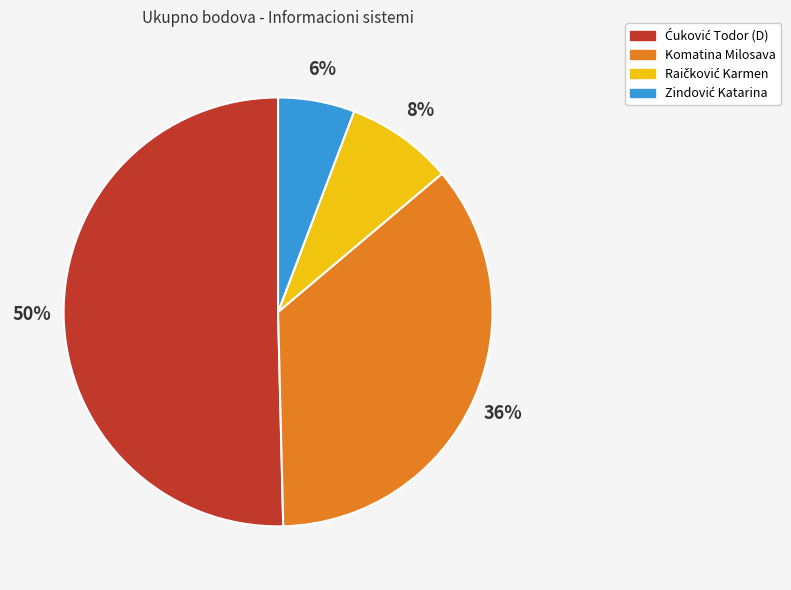

To the nearest percent, what is the average slice percentage?

25%